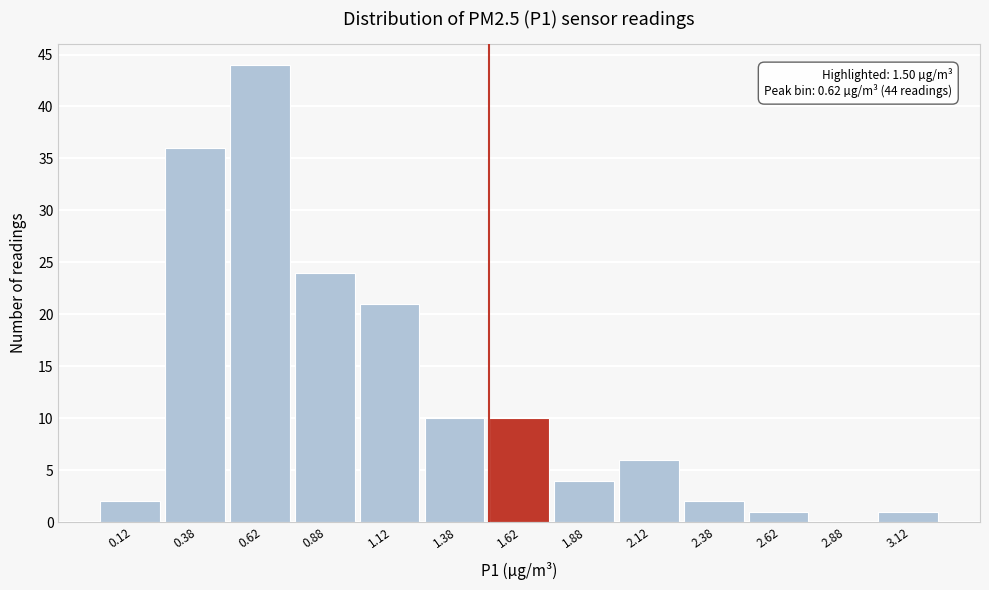

Over which range of the x-axis is the bar tallest?

0.50 to 0.75